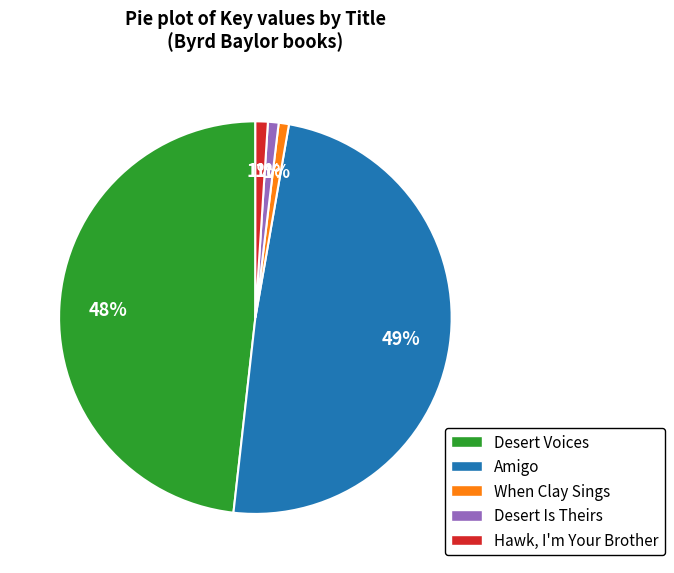

Which slice is the largest?

Amigo